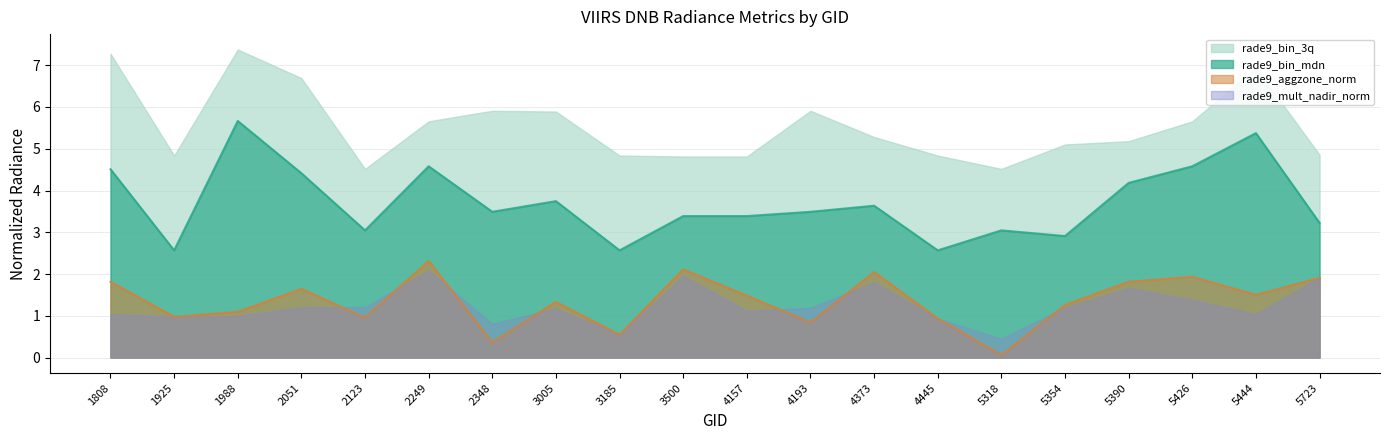

What is the value of the rade9_aggzone_norm point at the 6th from the left?

2.3